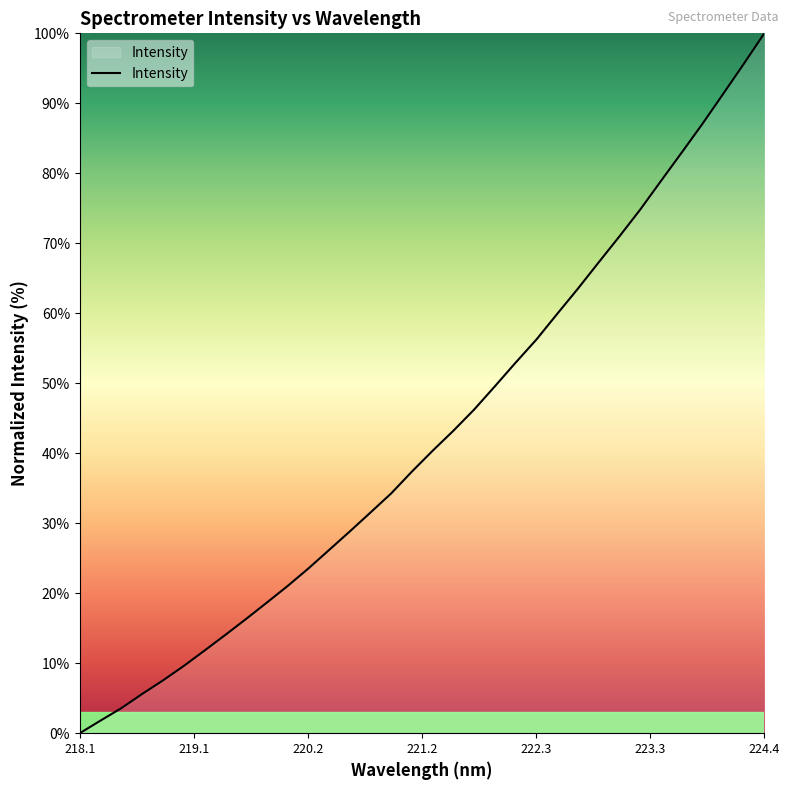

What is the greatest value displayed?

100.0